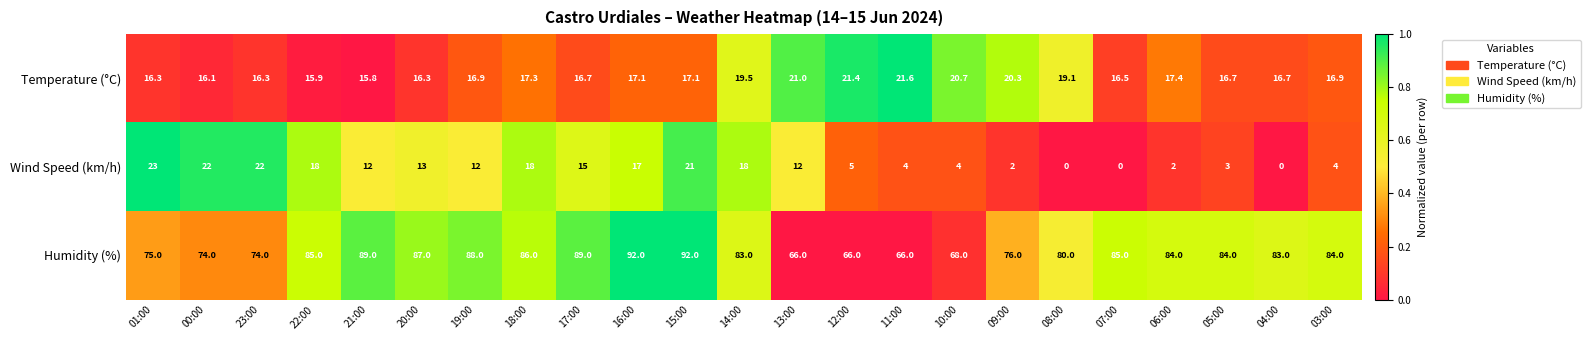

Rank the series by their maximum value, from lowest to highest.

Temperature (°C), Wind Speed (km/h), Humidity (%)